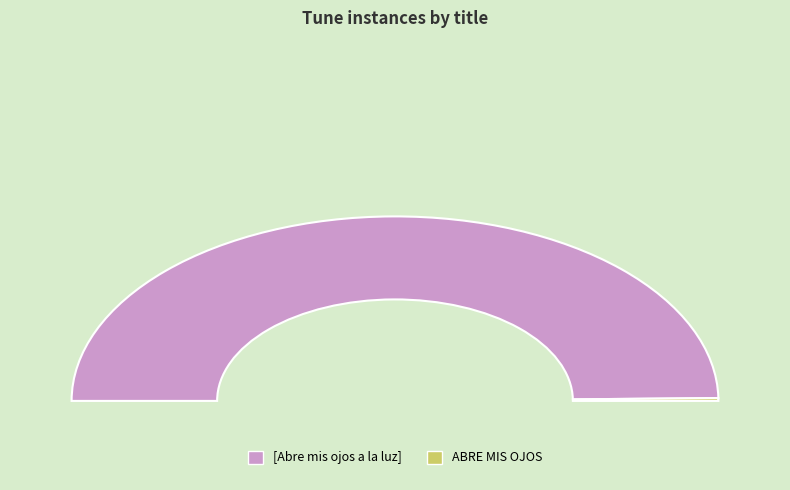

The ABRE MIS OJOS slice represents 10% of the pie. True or false?

False